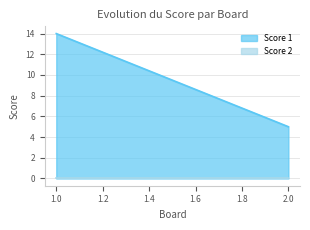

How many lines are shown in the chart?

2